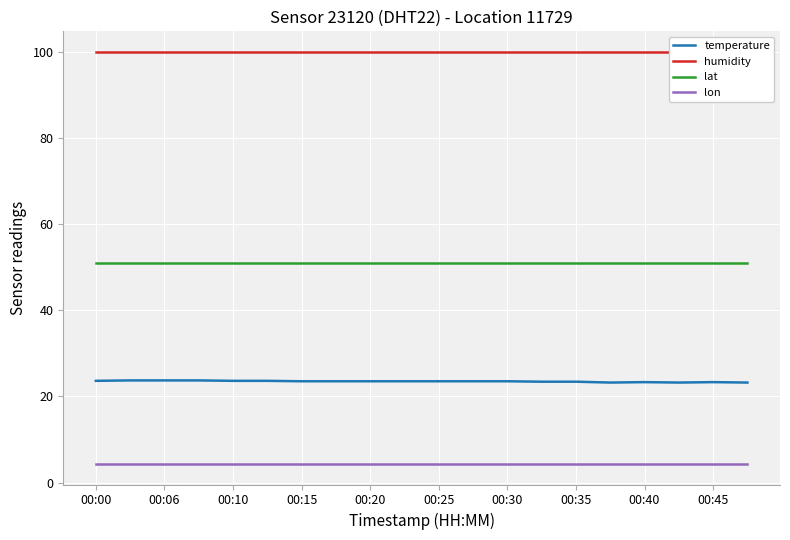

Does the chart display data point markers on the line(s)?

No